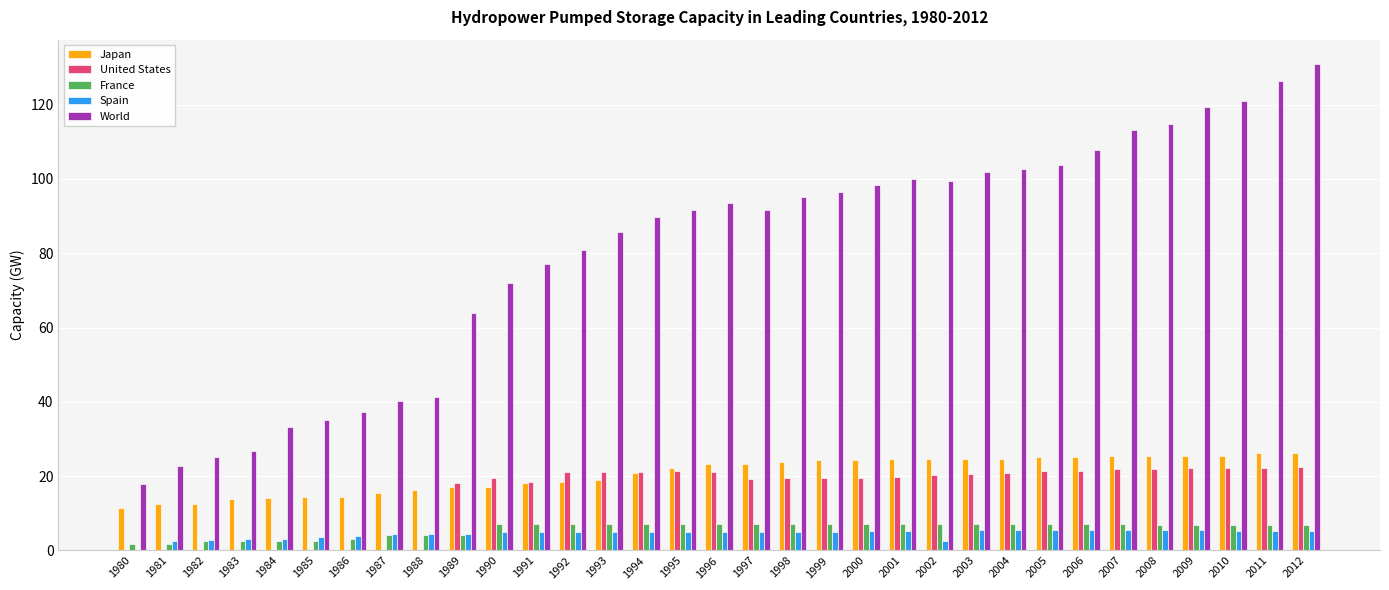

What is the sum of all Spain values?

148.8